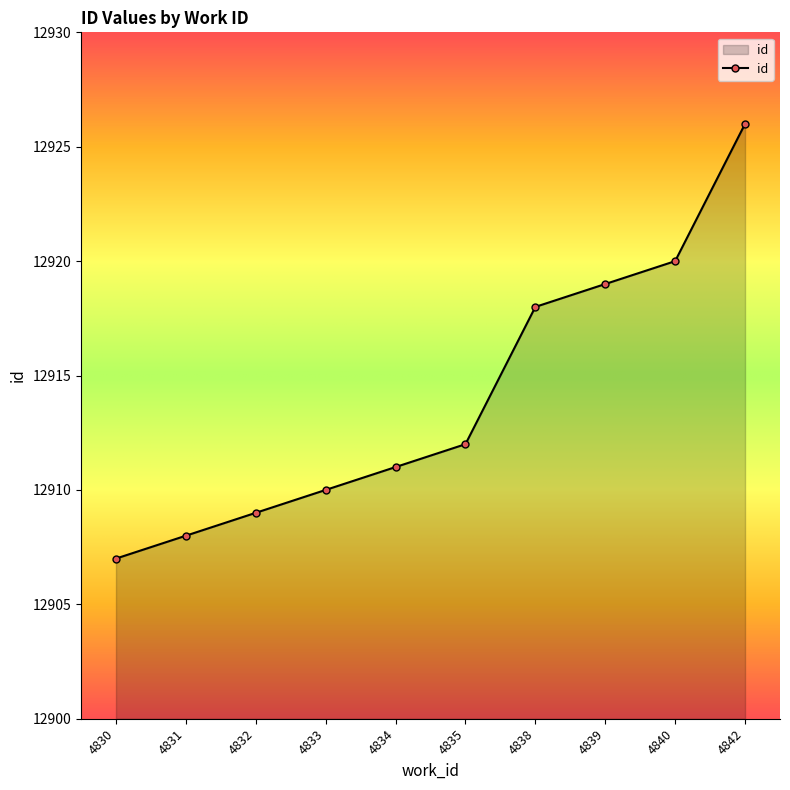

How many data points are less than 12912?

5